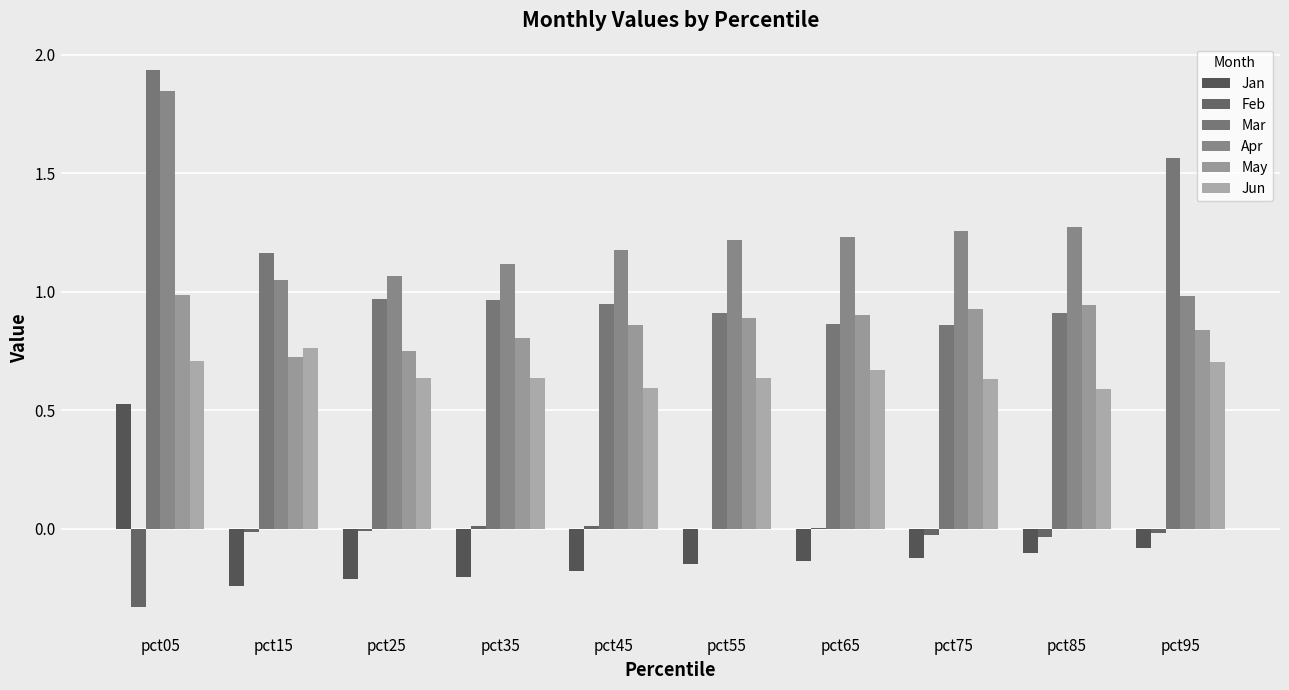

At how many categories does at least one series exceed 0?

10